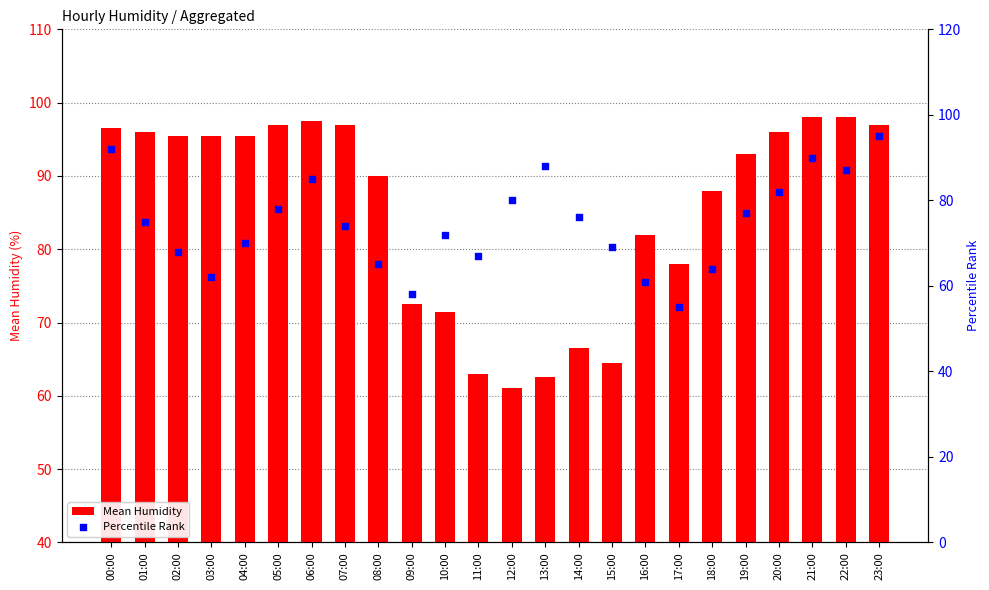

Which series reaches the maximum Y coordinate?

Mean Humidity